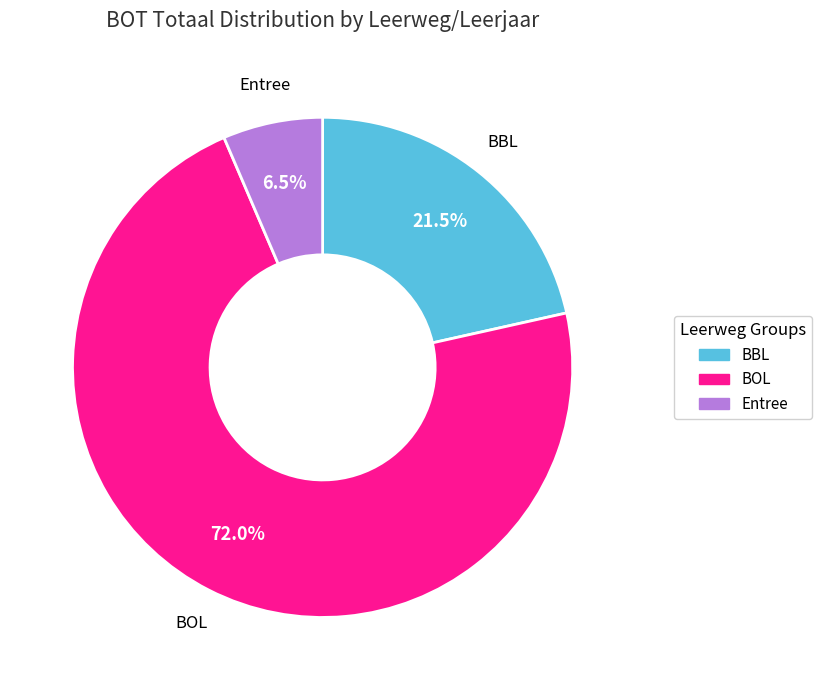

To the nearest percent, what is the difference between the largest and smallest slice percentages?

66%